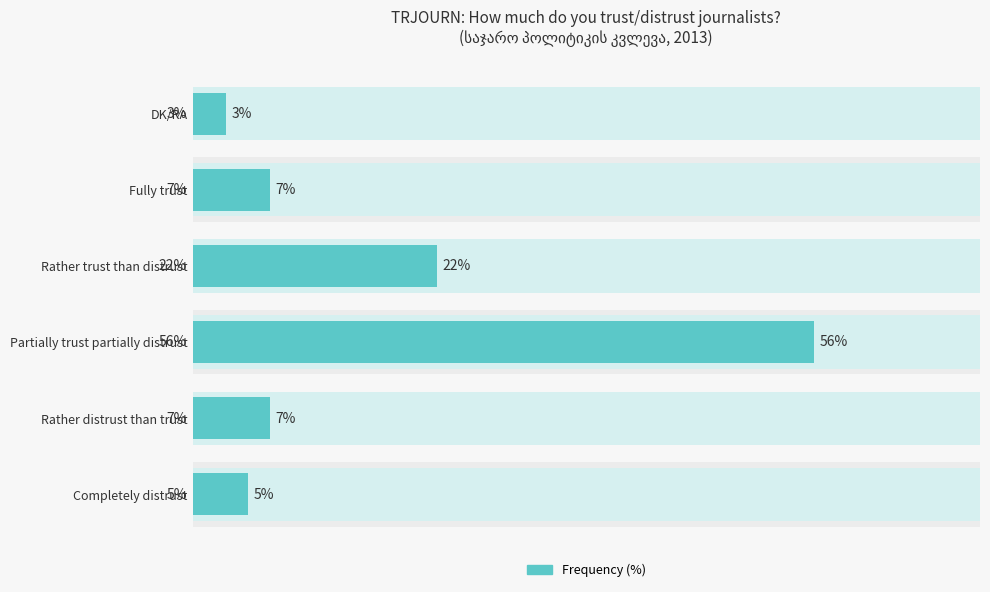

What is the average value?

17